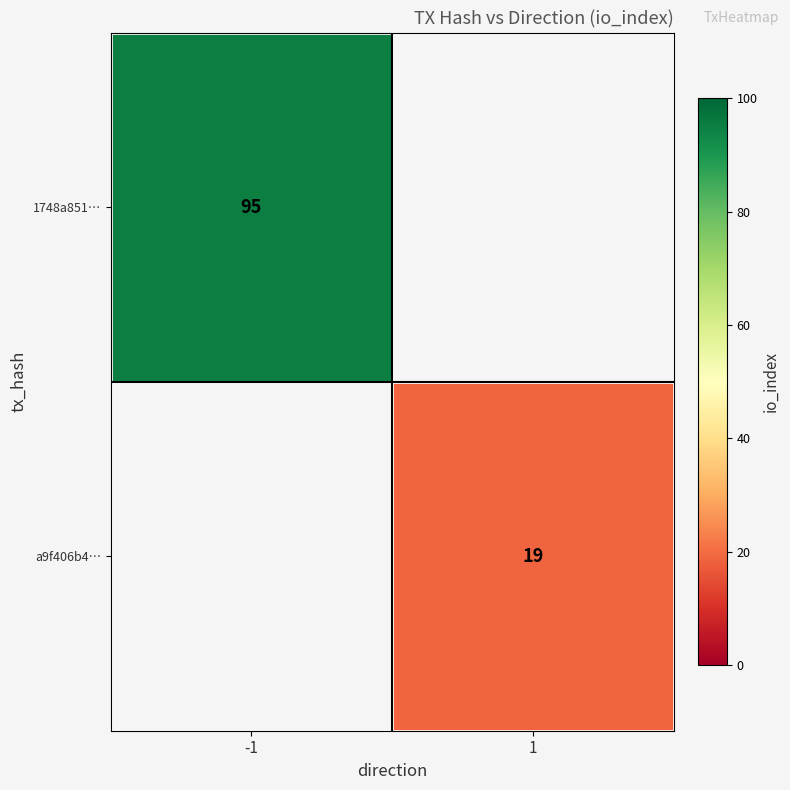

True or false: 1748a851… has a value of 95 at -1.

True